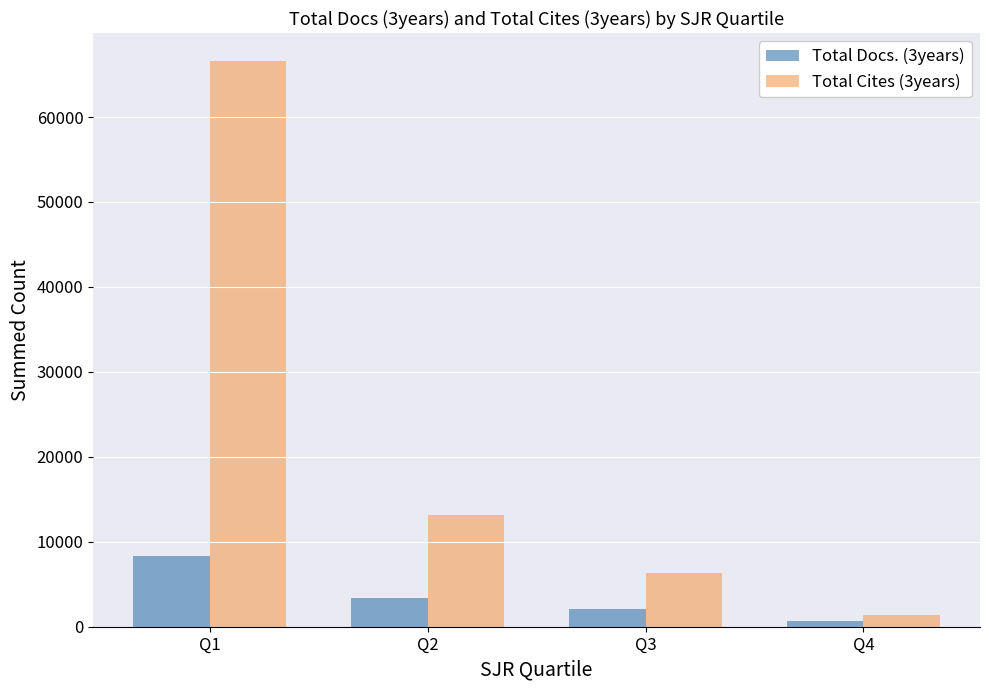

Reading left to right, what are all the values shown in this chart?

Total Docs. (3years): Q1=8374	Q2=3438	Q3=2113	Q4=718
Total Cites (3years): Q1=66564	Q2=13137	Q3=6291	Q4=1394